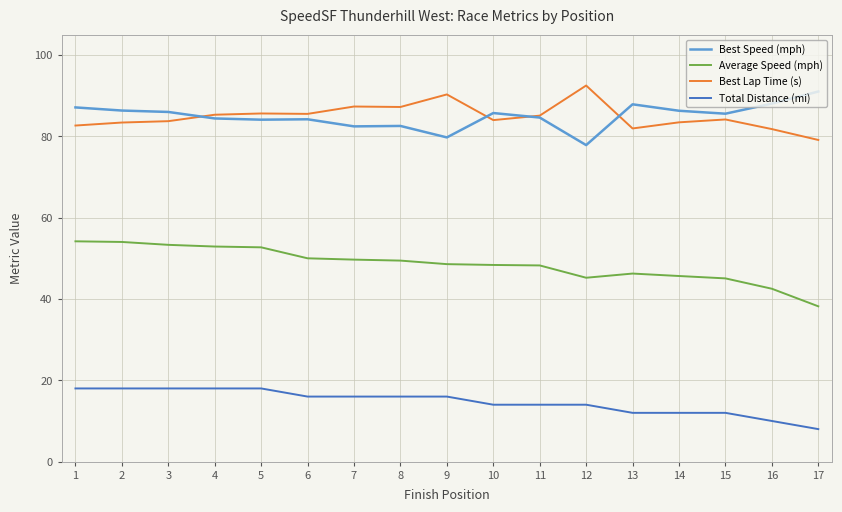

What is the approximate value of Best Speed (mph) at 6?

84.2